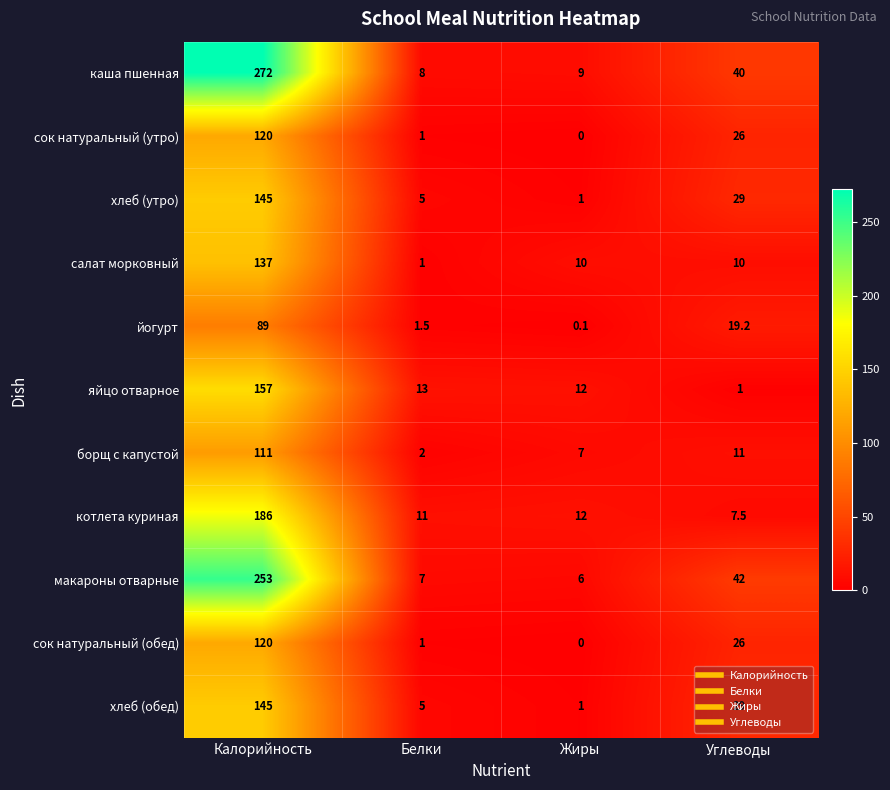

At which category is the sum across all series the highest?

Калорийность